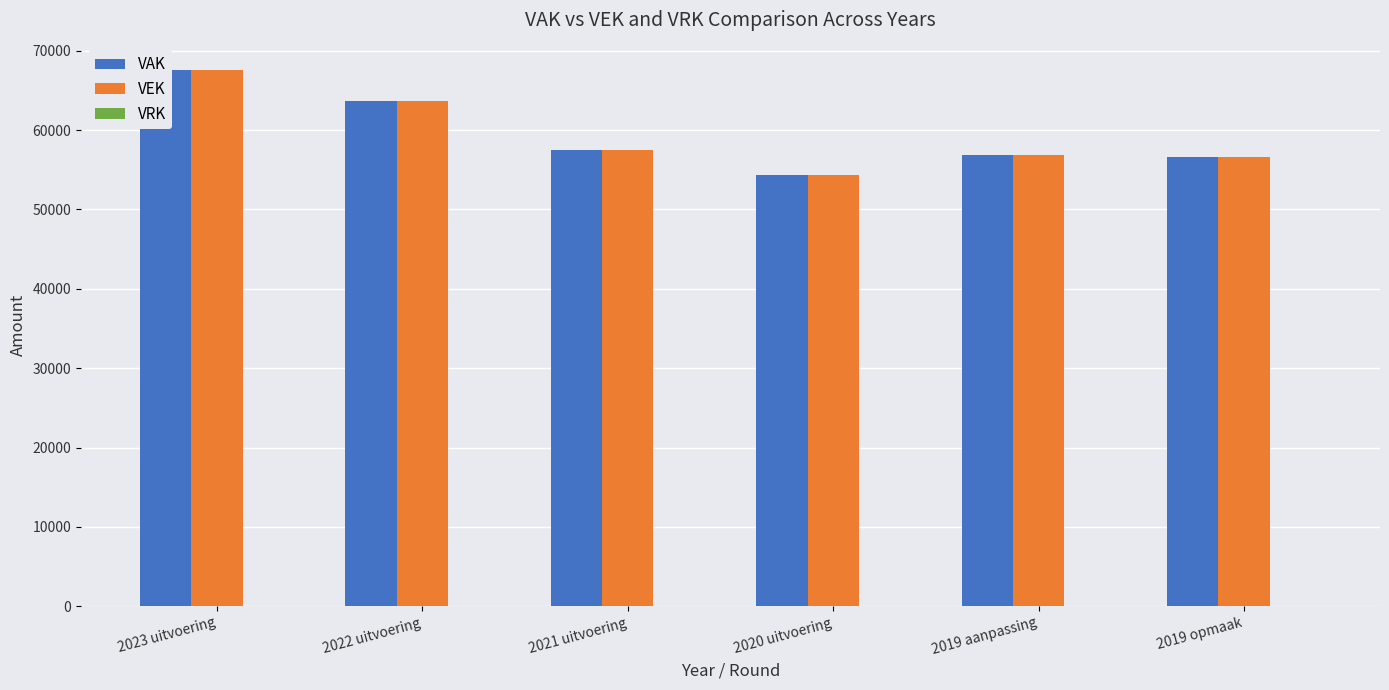

What position from the left is 2023 uitvoering?

1